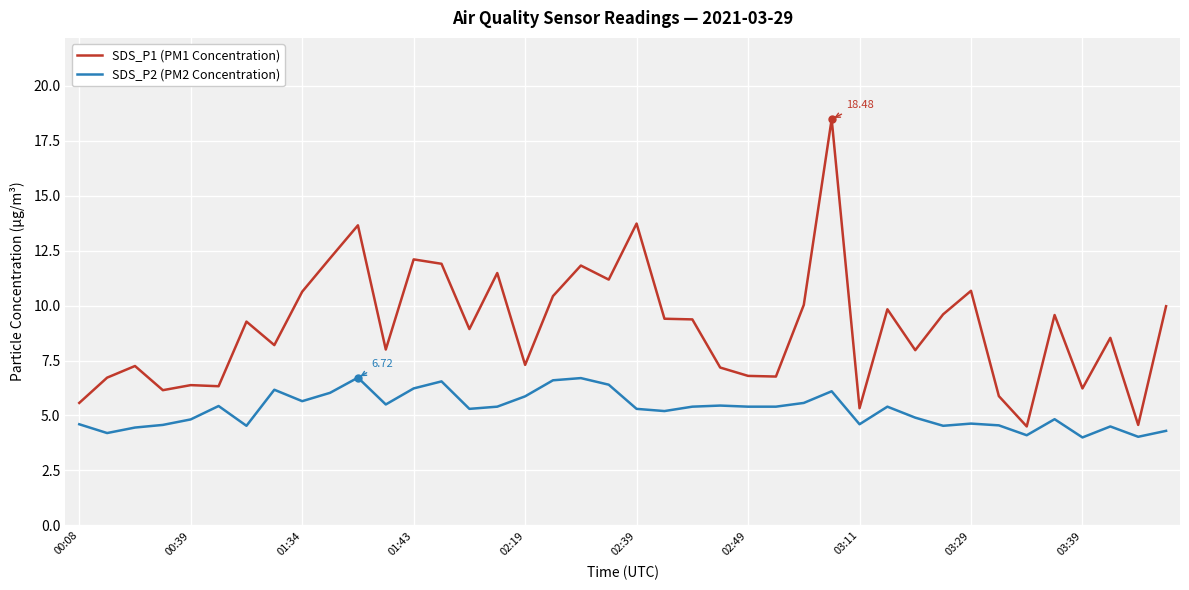

Rank the series by their maximum value, from highest to lowest.

SDS_P1 (PM1 Concentration), SDS_P2 (PM2 Concentration)